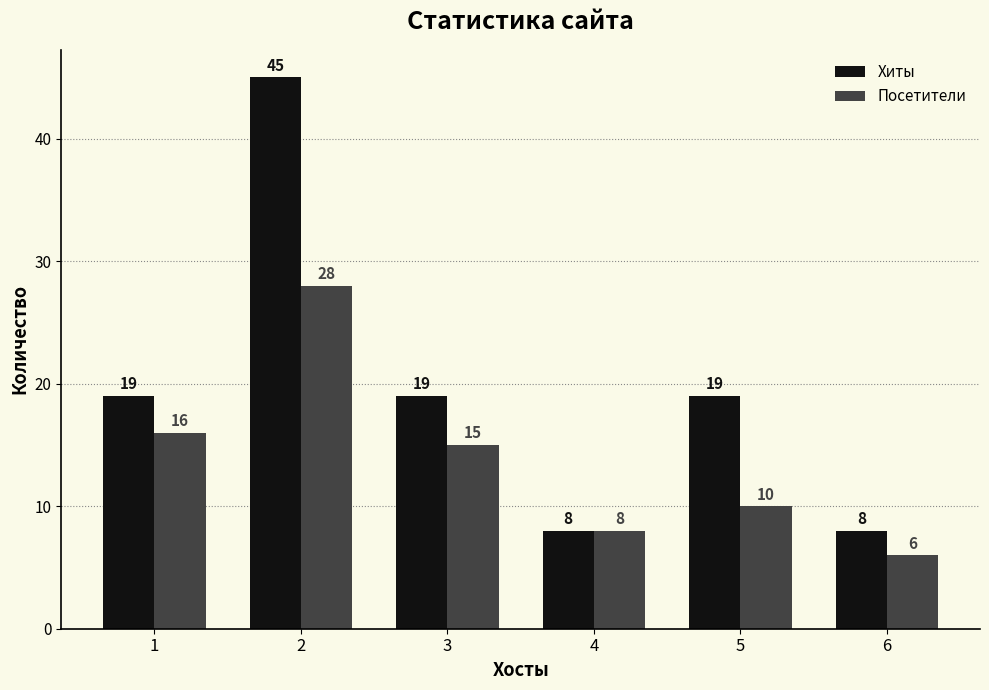

Is it true that Хиты equals 4 at 4?

False